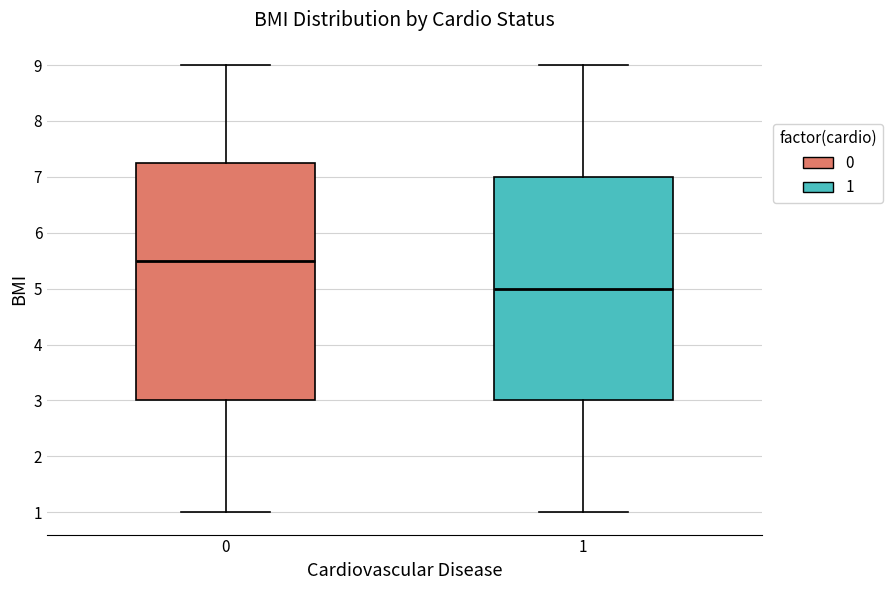

Which box has the highest median line?

0